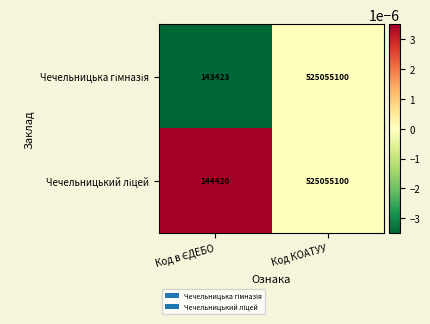

At which category does the chart reach its peak across all series?

Код КОАТУУ